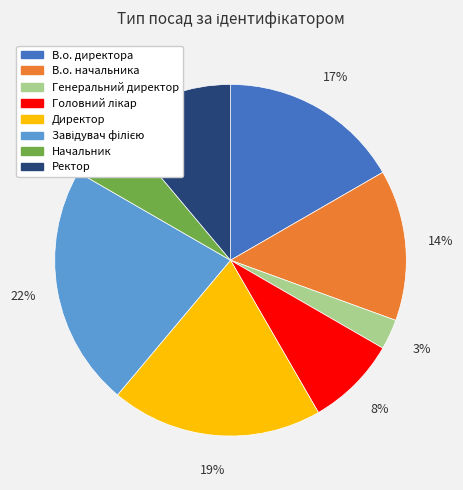

How many slices are in this pie chart?

8